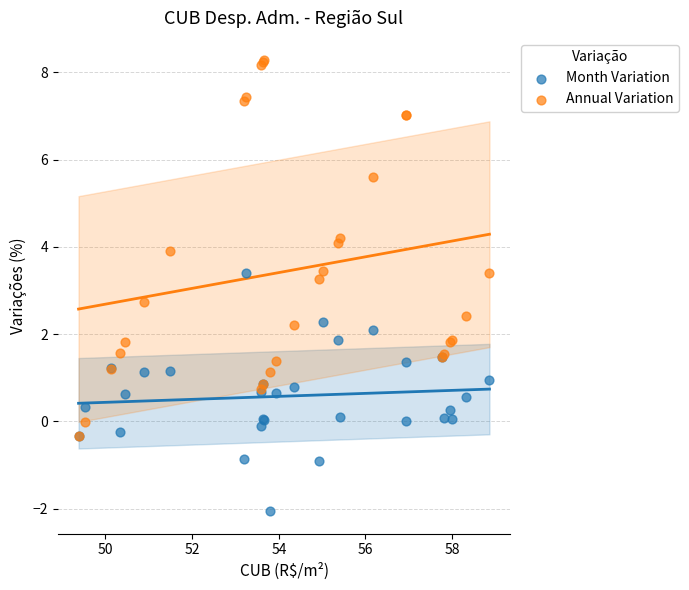

What are all the series names shown in the legend?

Month Variation, Annual Variation